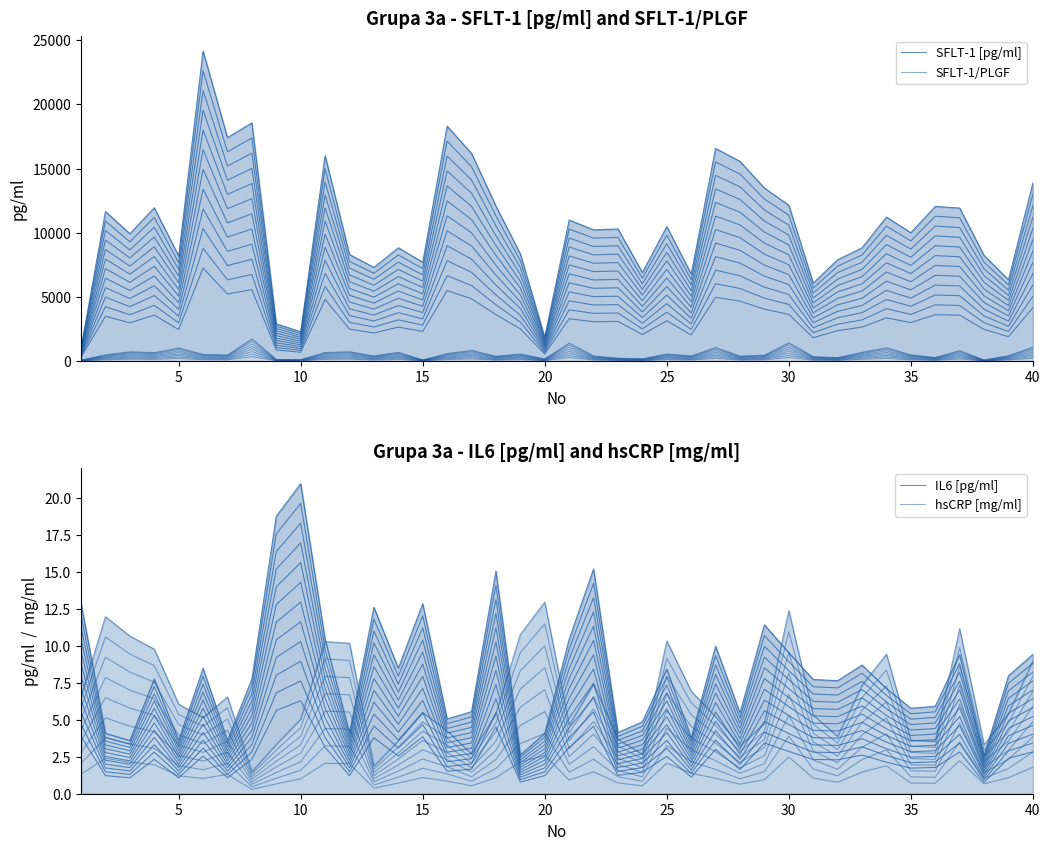

Does the chart have visible grid lines?

No